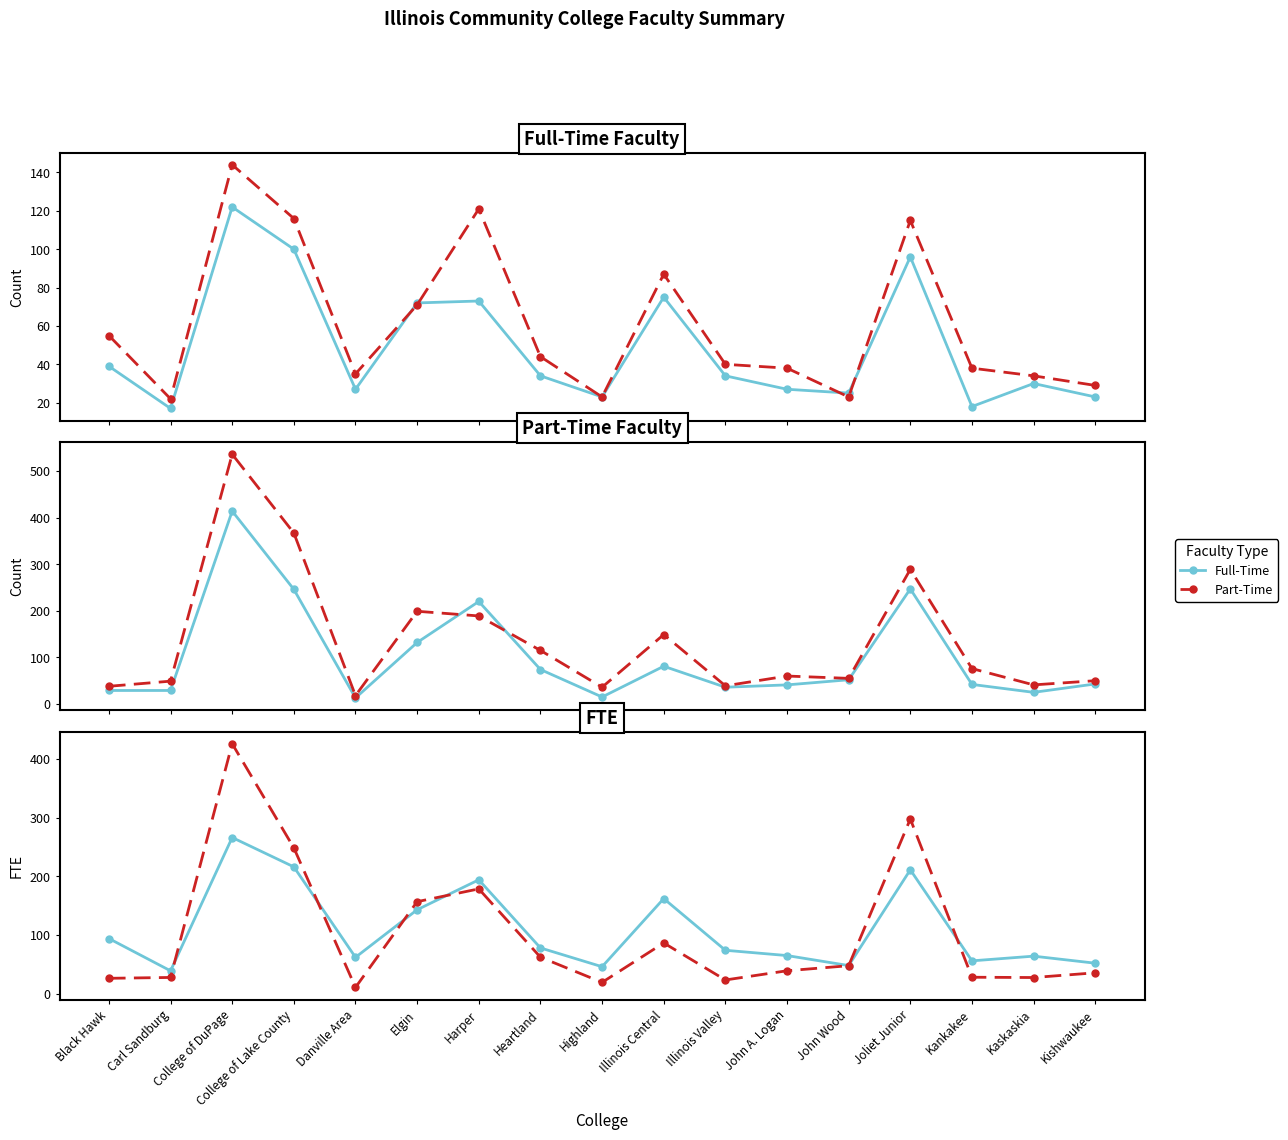

What is the label of the 5th point from the right?

John Wood